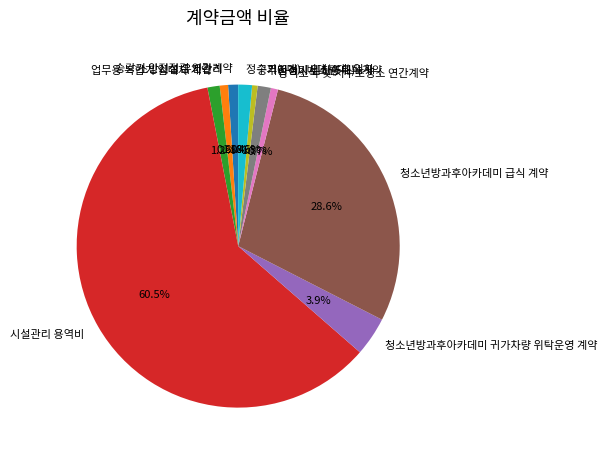

What is the majority slice?

시설관리 용역비